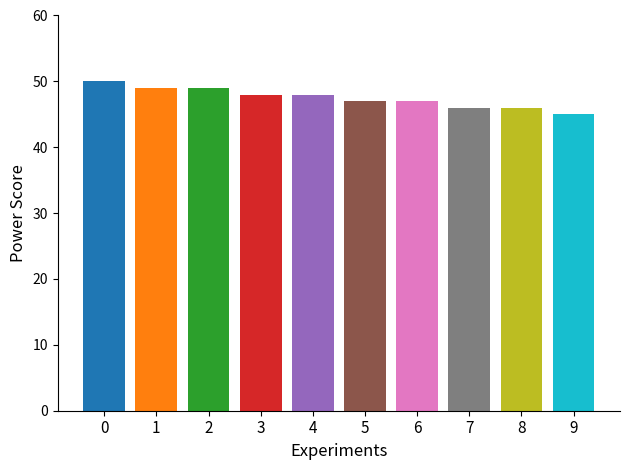

What is the ratio of the value at Rank 7 to the value at Rank 9?

1.0